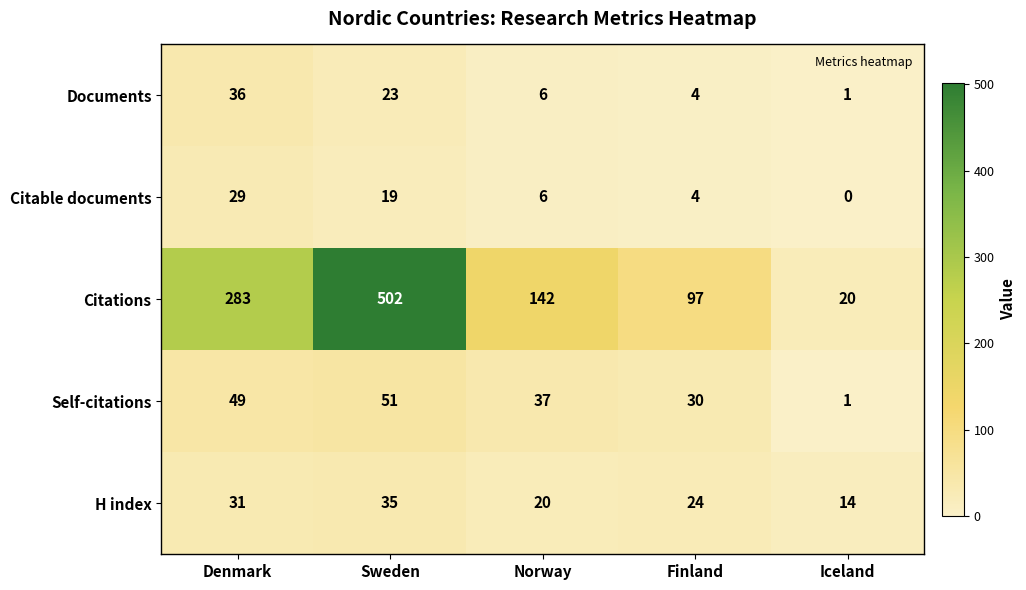

Which label corresponds to the smallest value in the chart?

Iceland